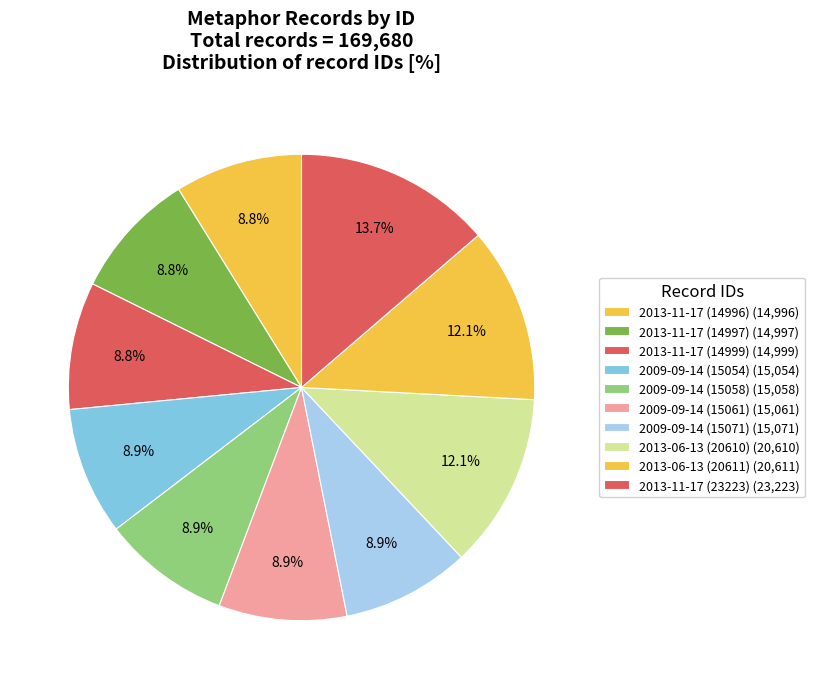

To the nearest percent, what is the difference between the 2009-09-14 (15061) and 2013-11-17 (23223) slice percentages?

5%